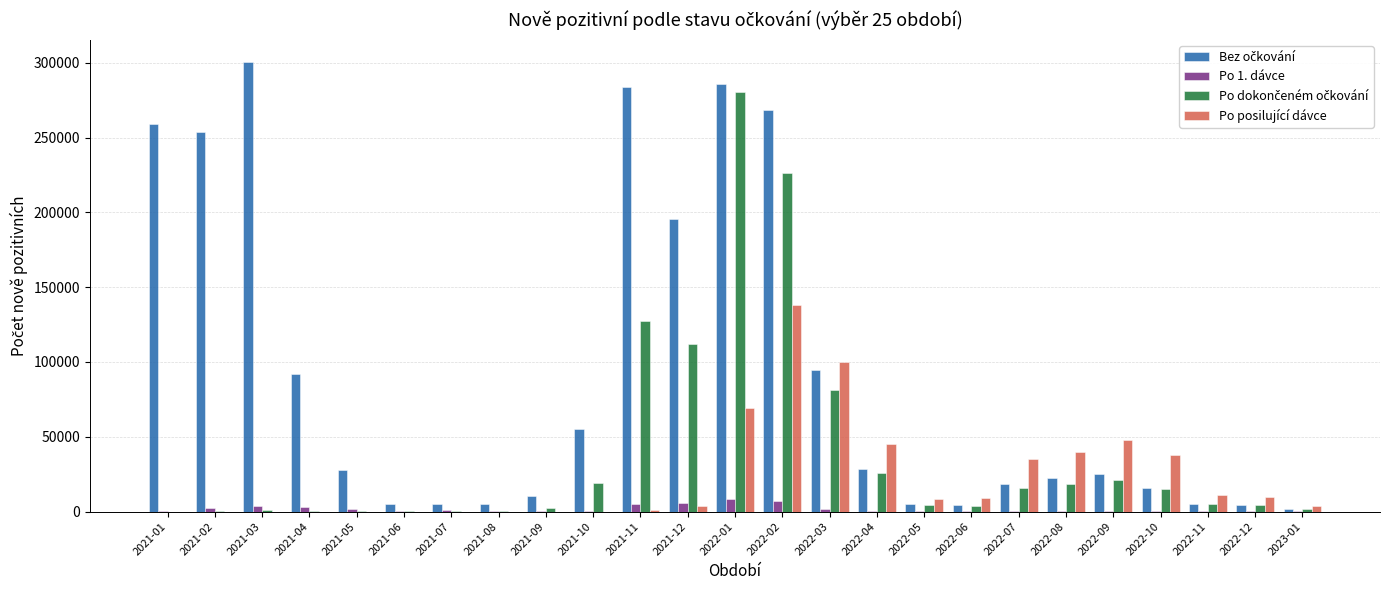

Which category has the highest value across all series?

2021-03